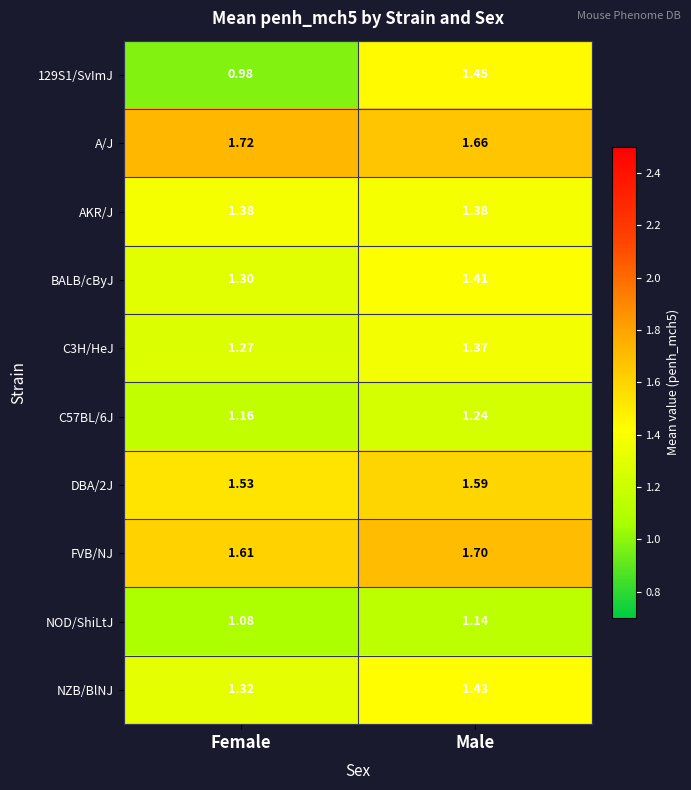

List the labels in order of A/J value, smallest first.

Male, Female